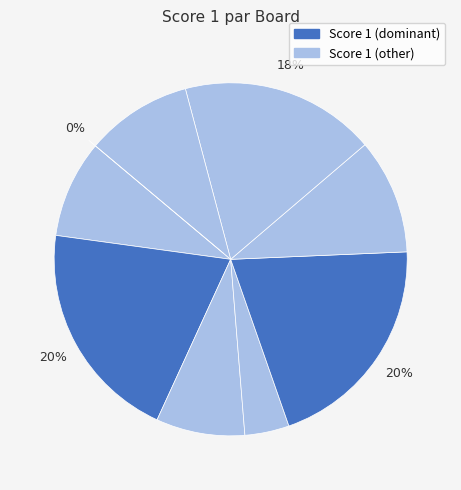

Is 1 the majority of the pie?

No